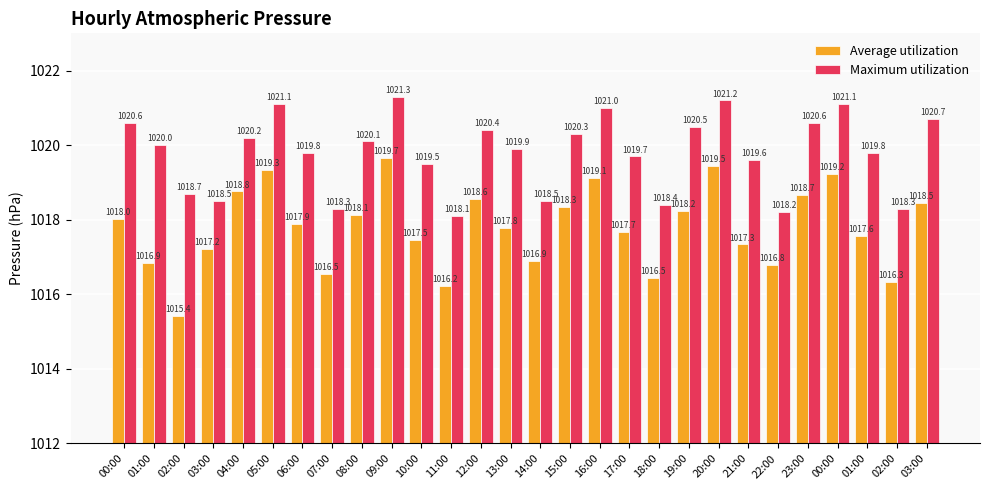

Read the Maximum utilization value at 05:00.

1021.1